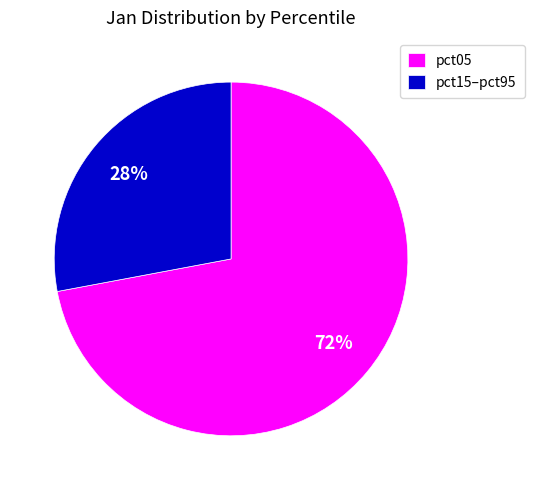

Which has a higher value, pct05 or pct15–pct95?

pct05